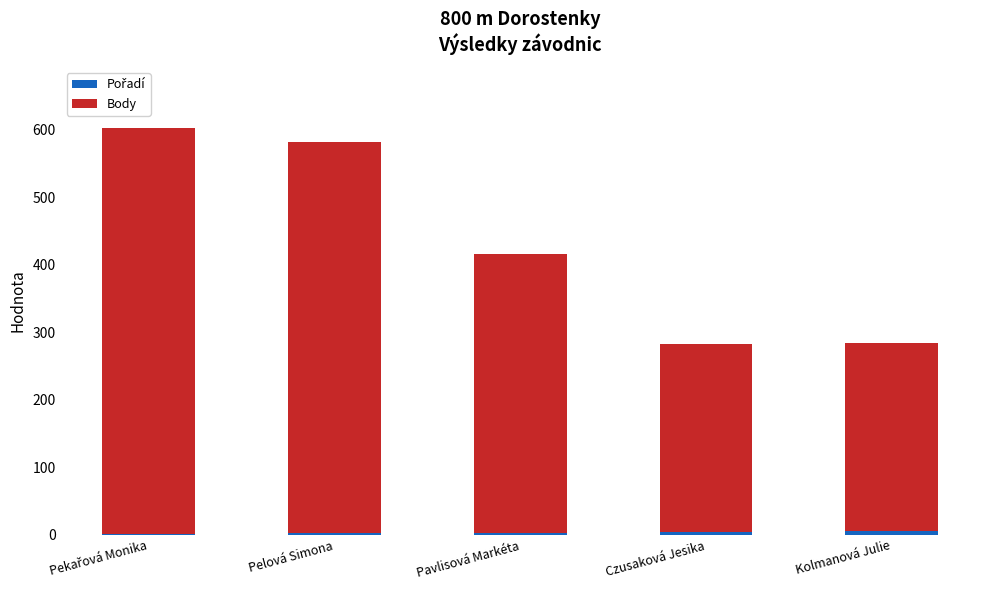

Are the bars grouped side by side (vs. stacked)?

No